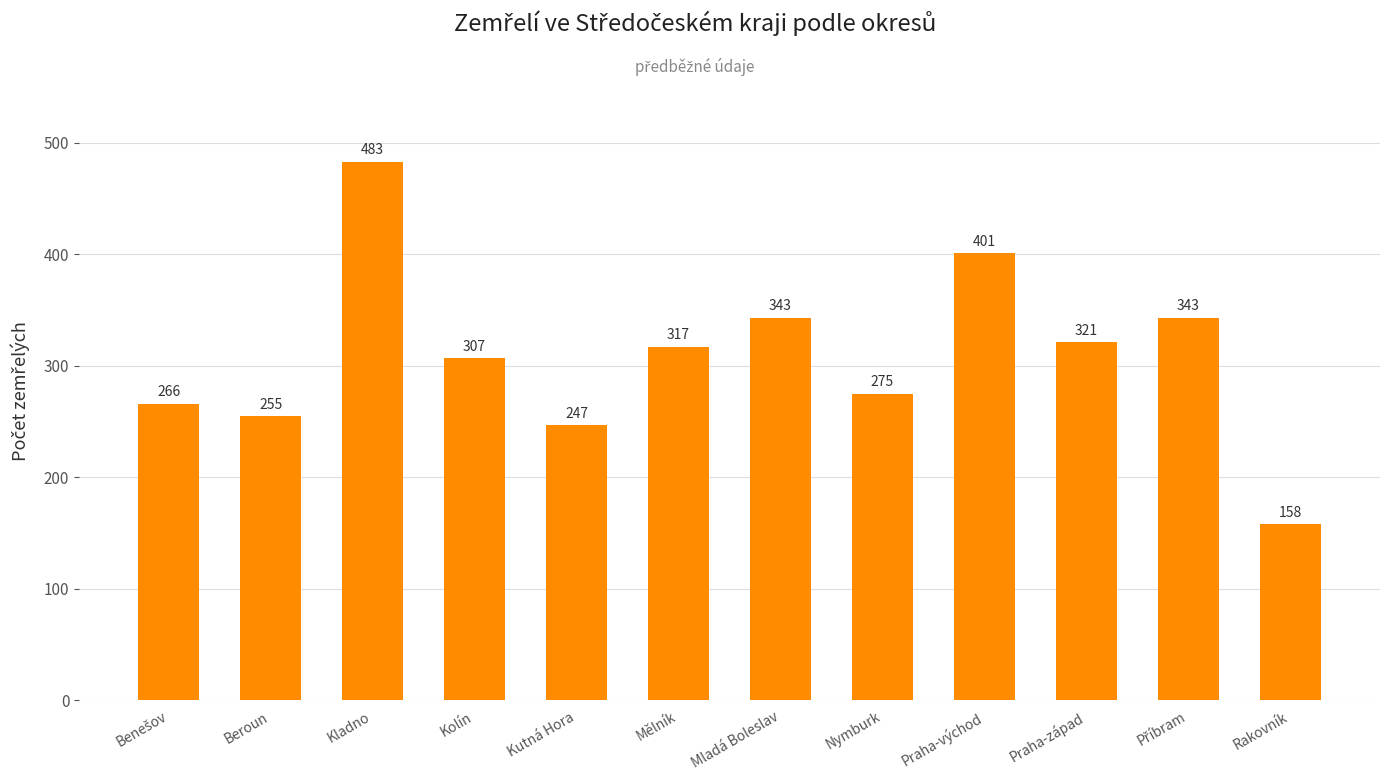

What is the sum of the values at Kolín and Mladá Boleslav?

650